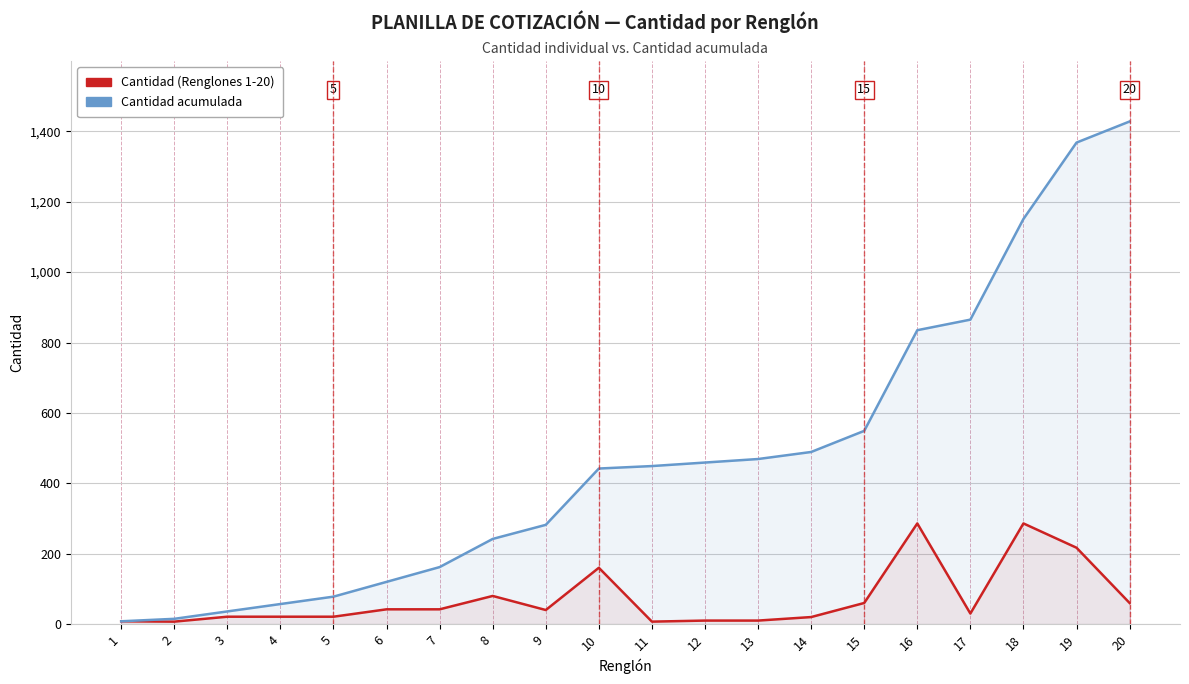

Reading left to right, transcribe all the data shown in this chart.

Cantidad (Renglones 1-20): 1=8	2=7	3=21	4=21	5=21	6=42	7=42	8=80	9=40	10=160	11=7	12=10	13=10	14=20	15=60	16=286	17=30	18=286	19=217	20=60
Cantidad acumulada: 1=8	2=15	3=36	4=57	5=78	6=120	7=162	8=242	9=282	10=442	11=449	12=459	13=469	14=489	15=549	16=835	17=865	18=1151	19=1368	20=1428